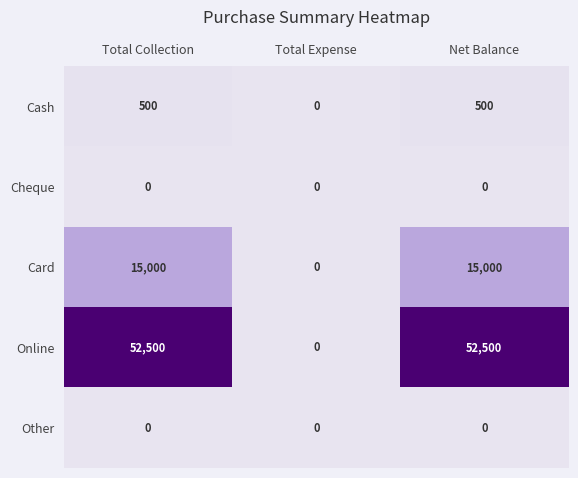

At which label does Card reach its minimum?

Total Expense